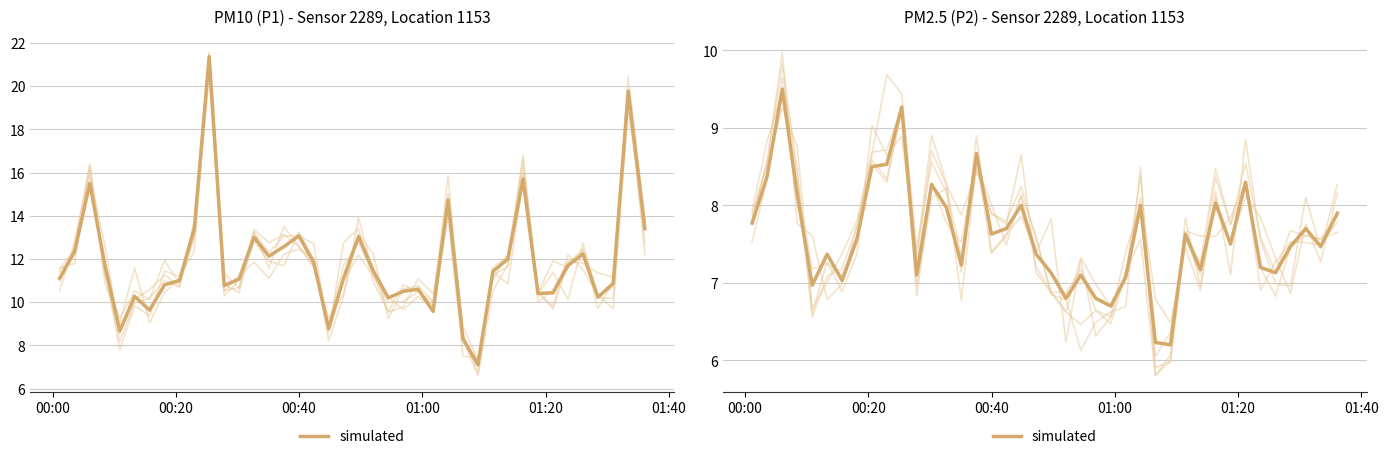

How many points are higher than both their immediate neighbors (excluding endpoints)?

12